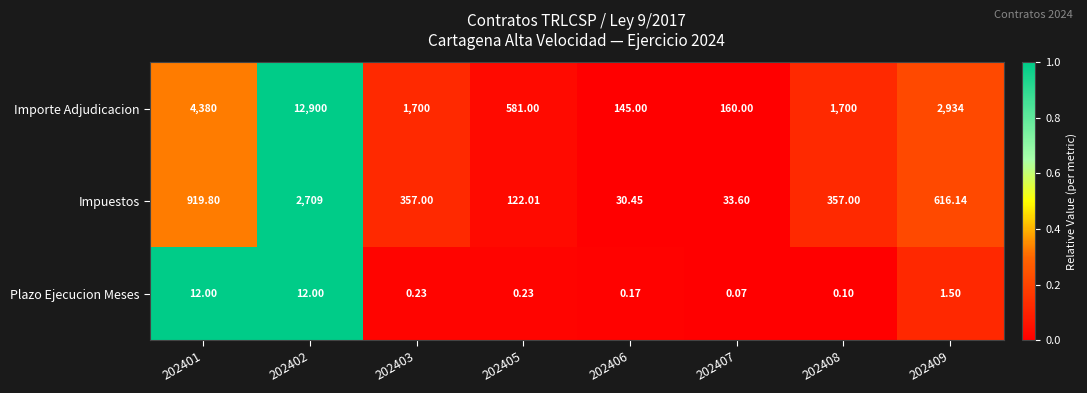

How many categories are shown in the chart?

8